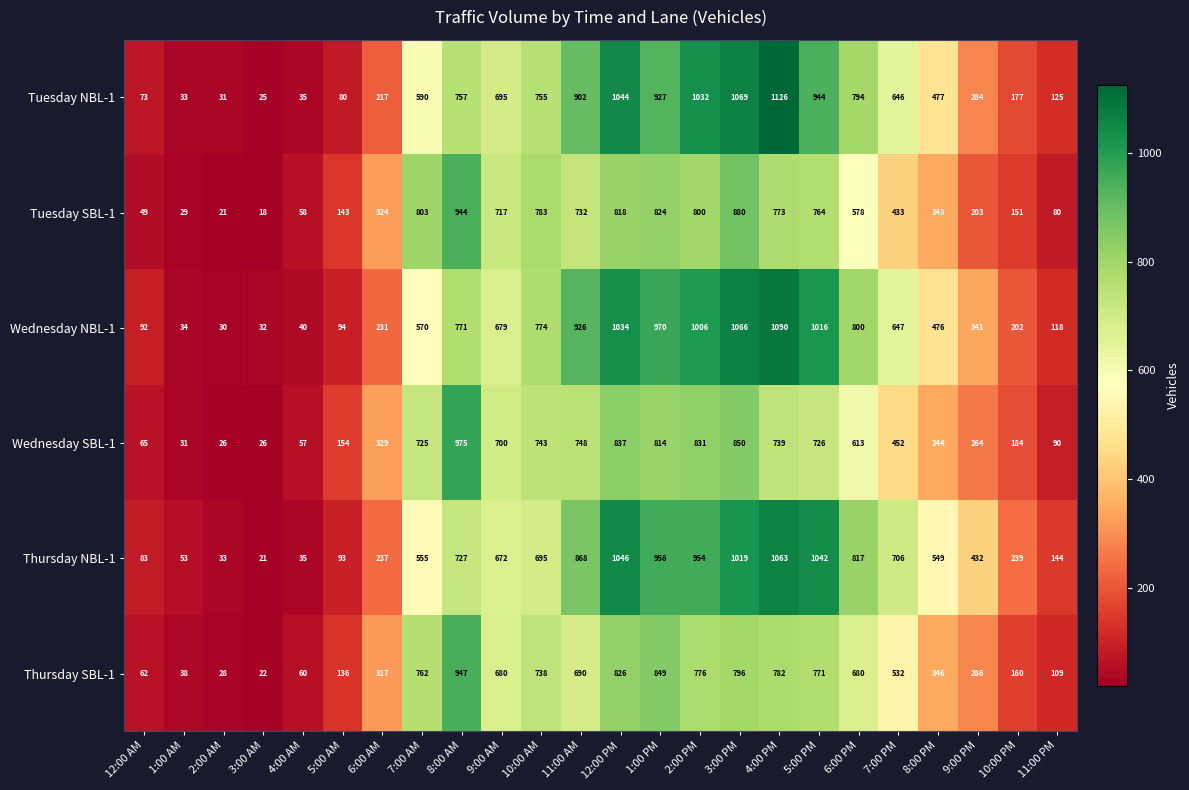

Which series has the widest spread of values?

Tuesday NBL-1